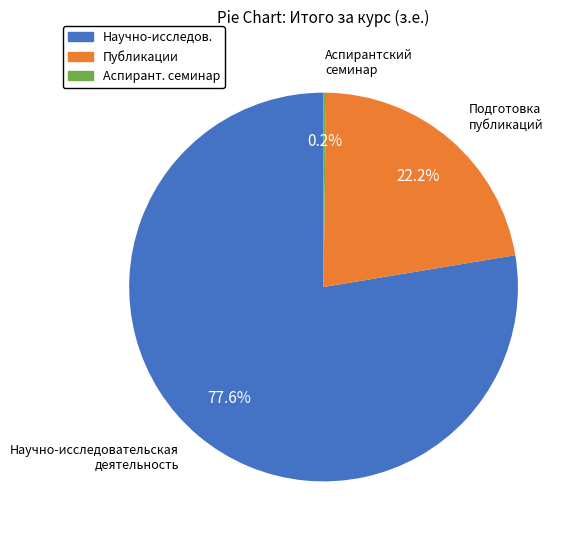

Which category has the biggest portion of the pie?

Научно-исследов.